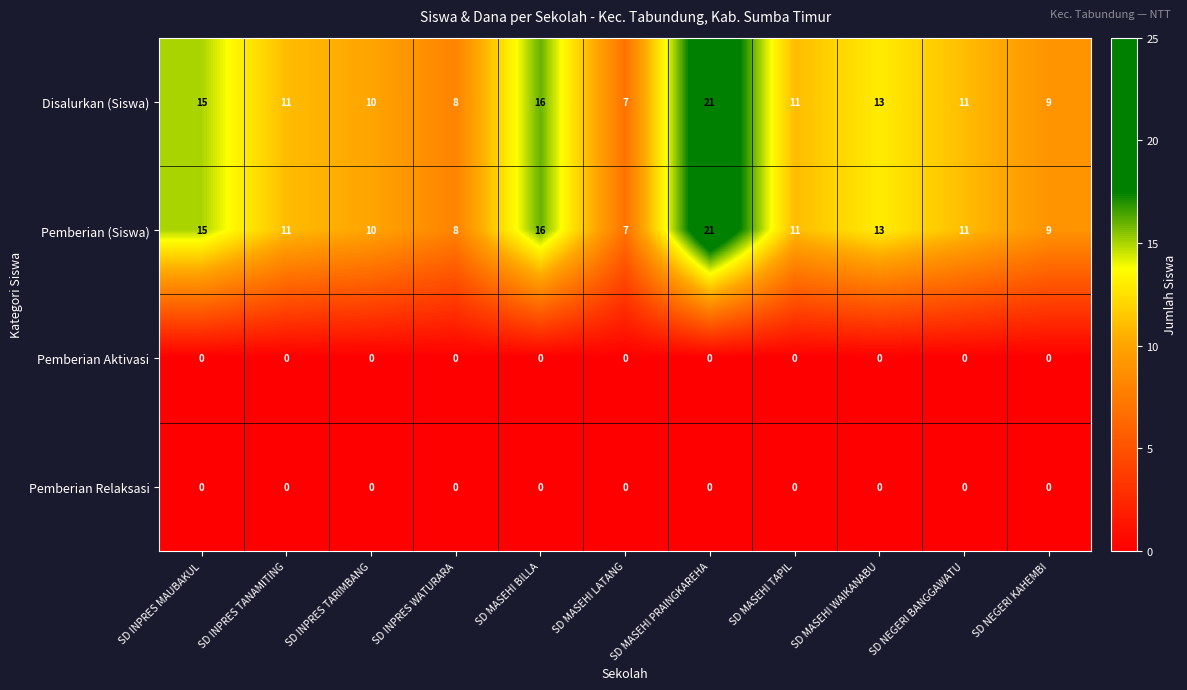

What is the approximate value of Pemberian (Siswa) at SD MASEHI PRAINGKAREHA?

21